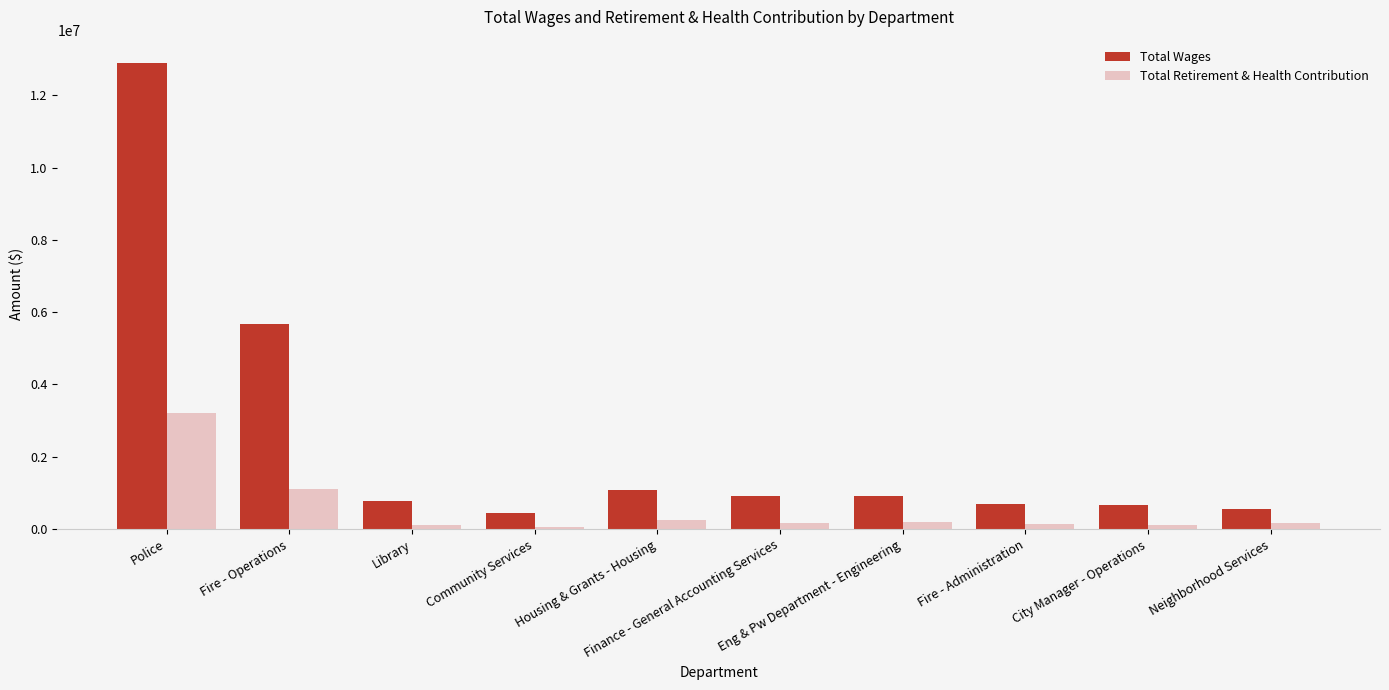

What is the value of the Total Wages bar at the 10th from the left?

569379